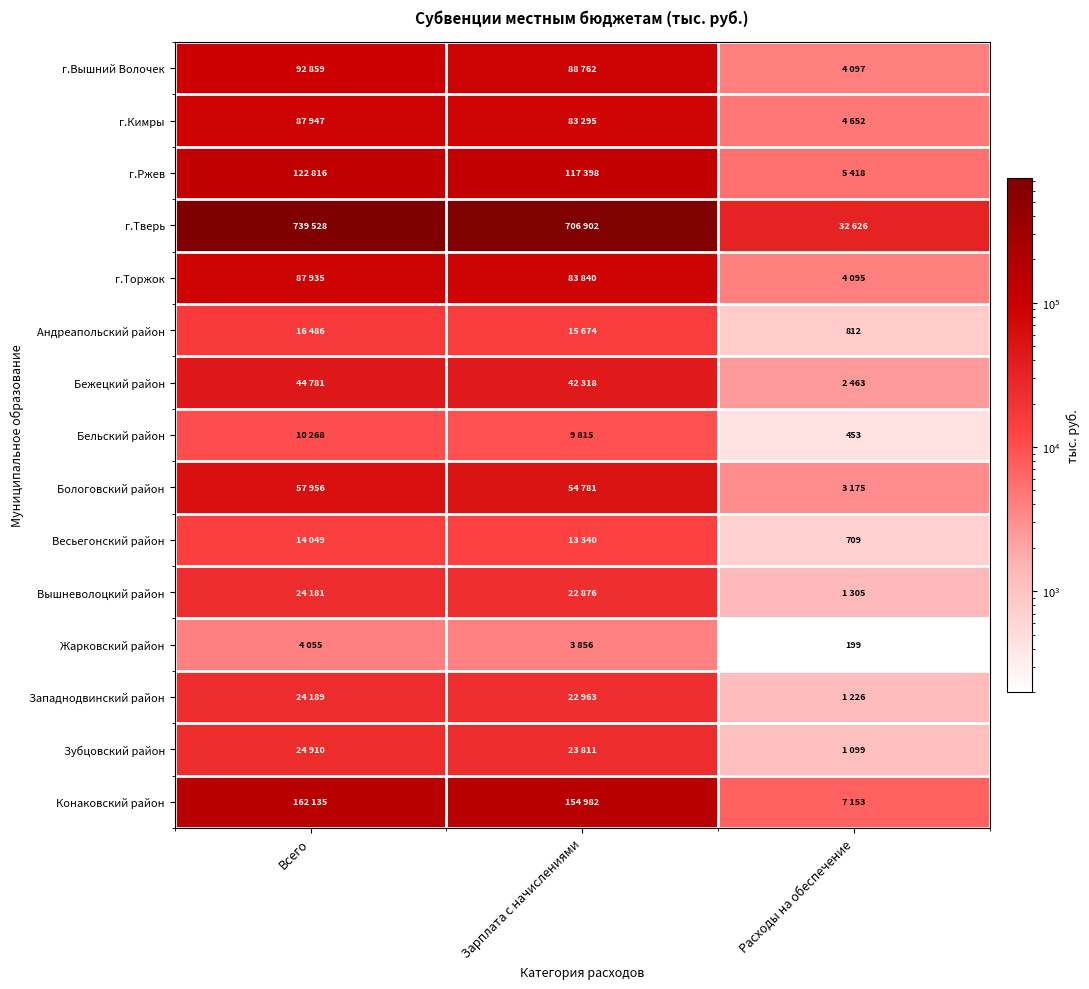

What is the spread (max minus min) of values at Расходы на обеспечение?

32427